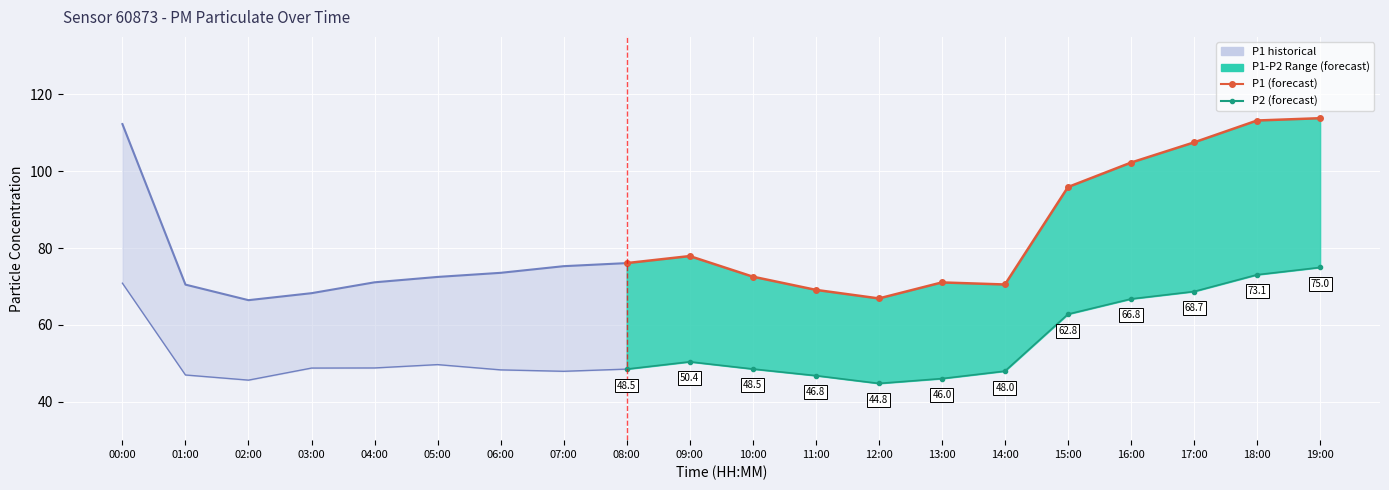

Is it true that P1 equals 66.9 at 12:00?

True